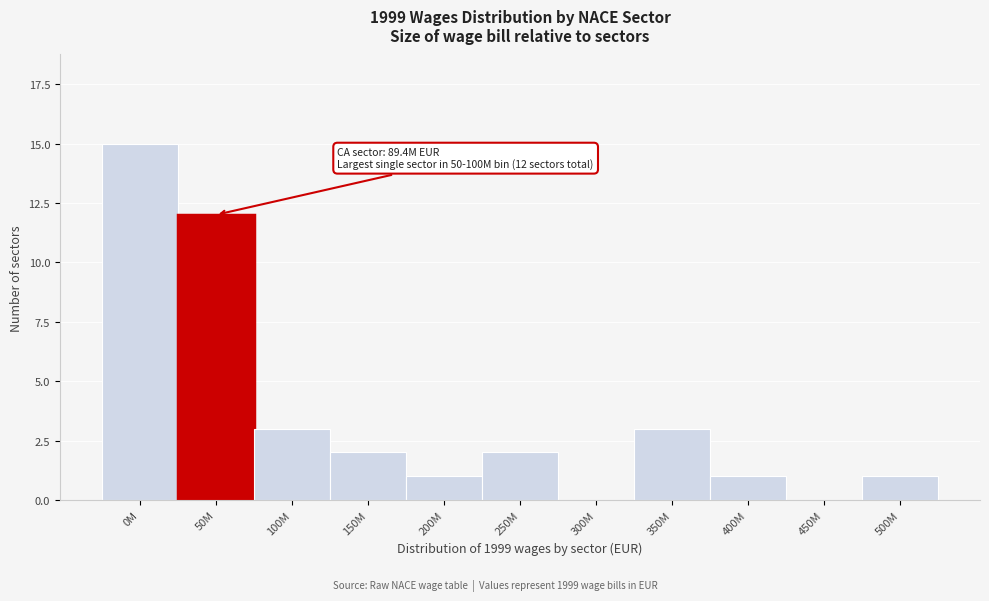

Reading left to right, list all the values displayed in this chart.

0M=15	50M=12	100M=3	150M=2	200M=1	250M=2	300M=0	350M=3	400M=1	450M=0	500M=1